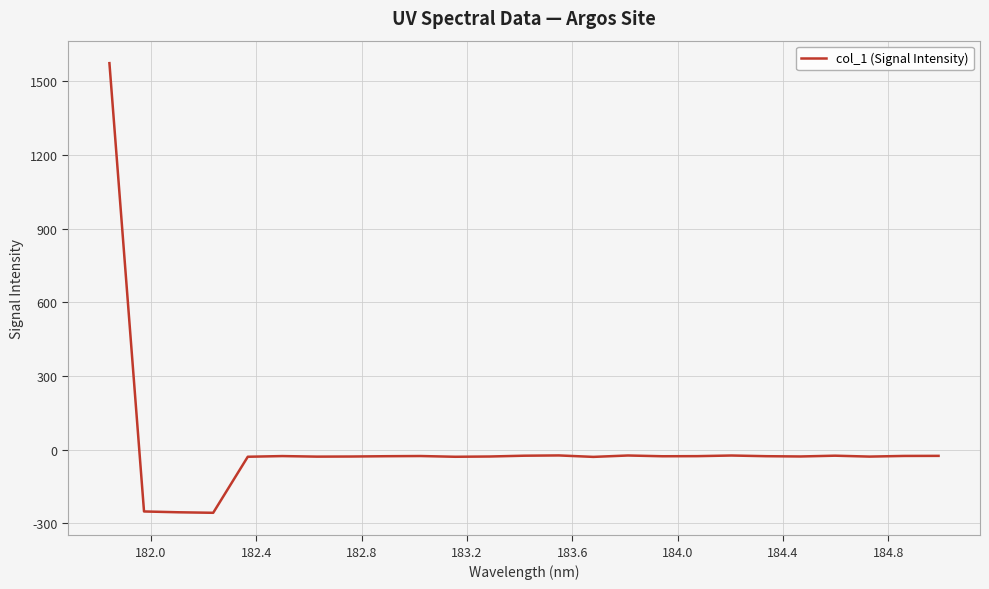

What is the difference between the maximum and minimum values?

1830.5